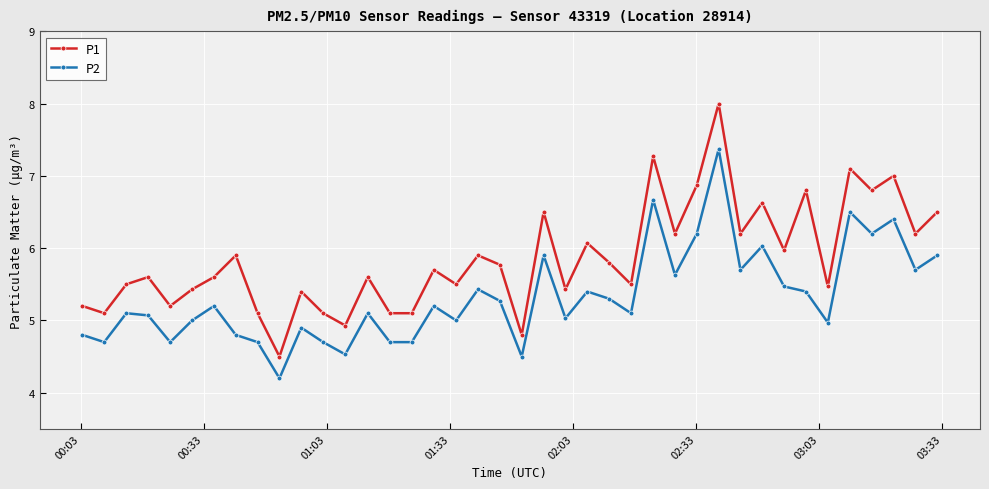

True or false: P1 and P2 intersect in this chart.

False